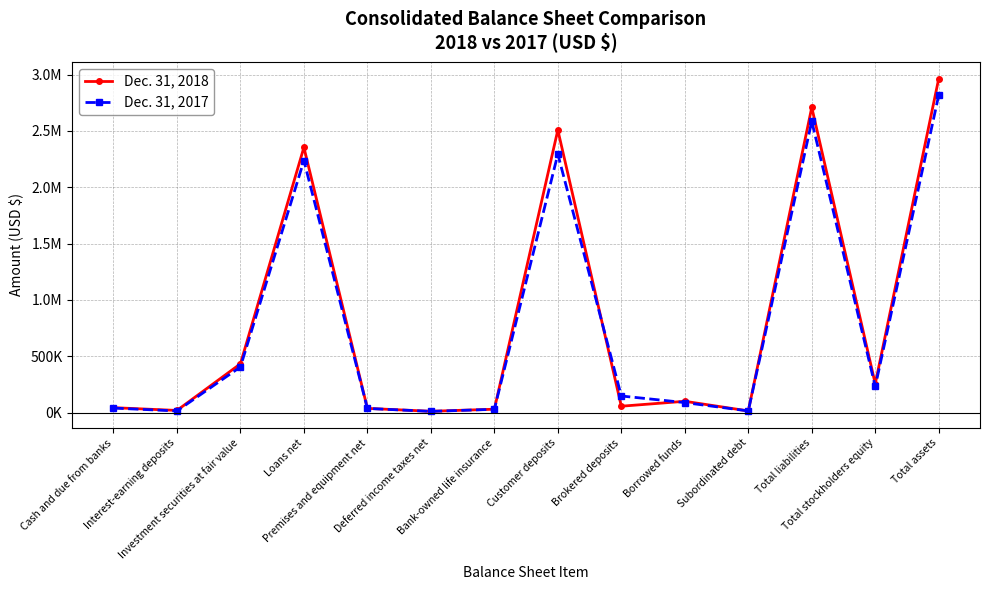

How many times do Dec. 31, 2017 and Dec. 31, 2018 cross each other?

2